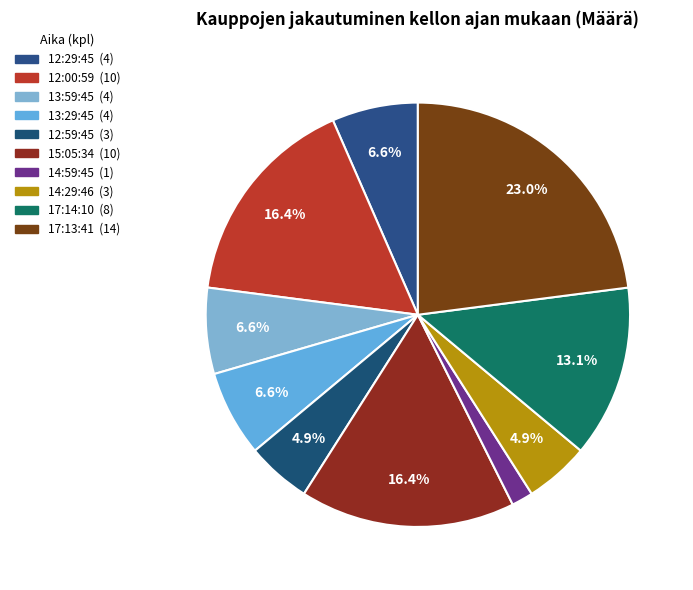

Count the number of slices in the pie.

10